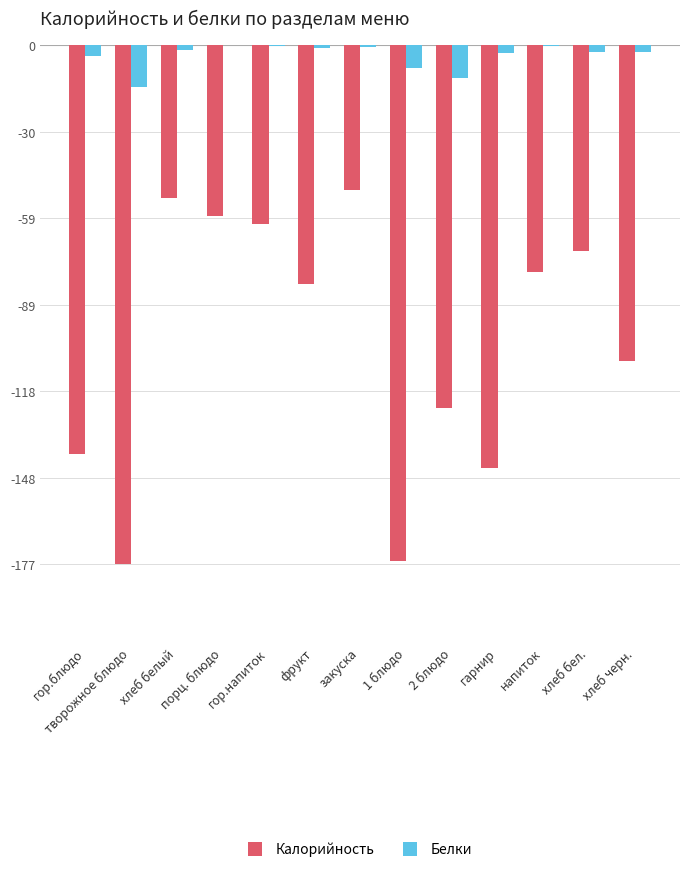

What is the sum of all Калорийность values?

-1320.6